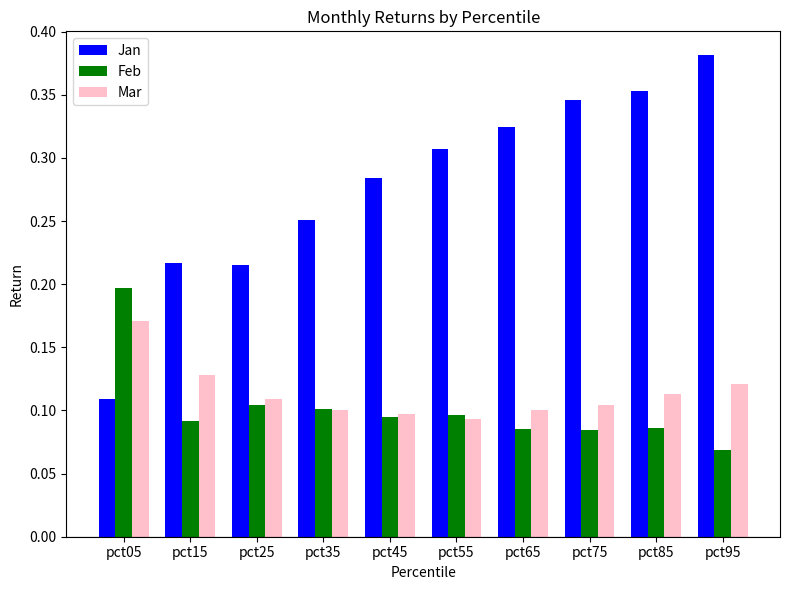

How many series are shown in this chart?

3